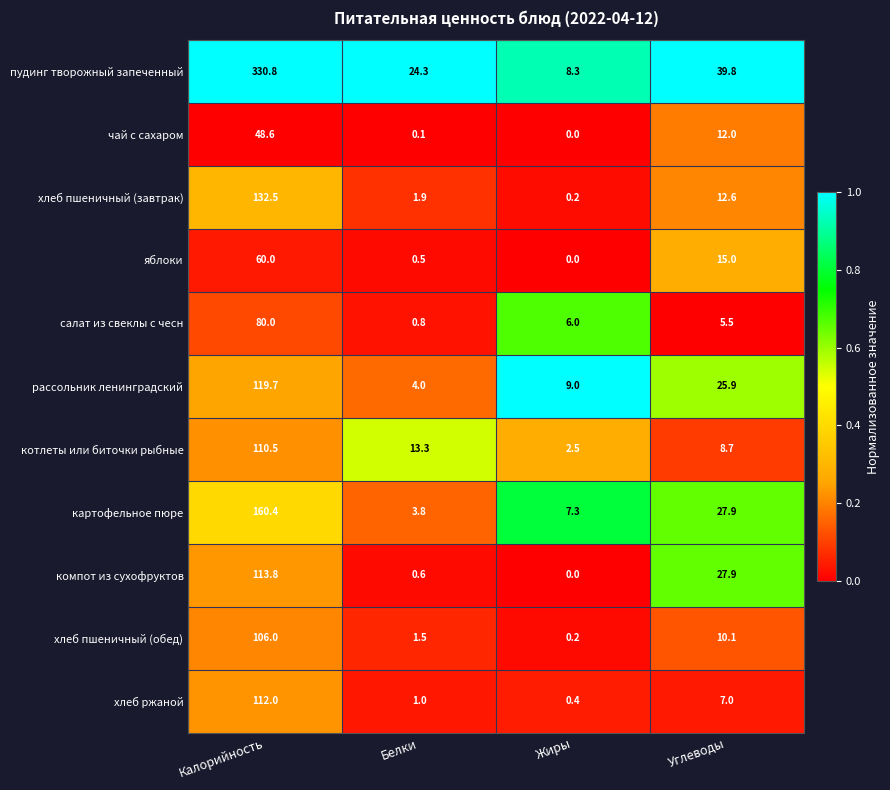

Which series has the largest total across all categories?

пудинг творожный запеченный